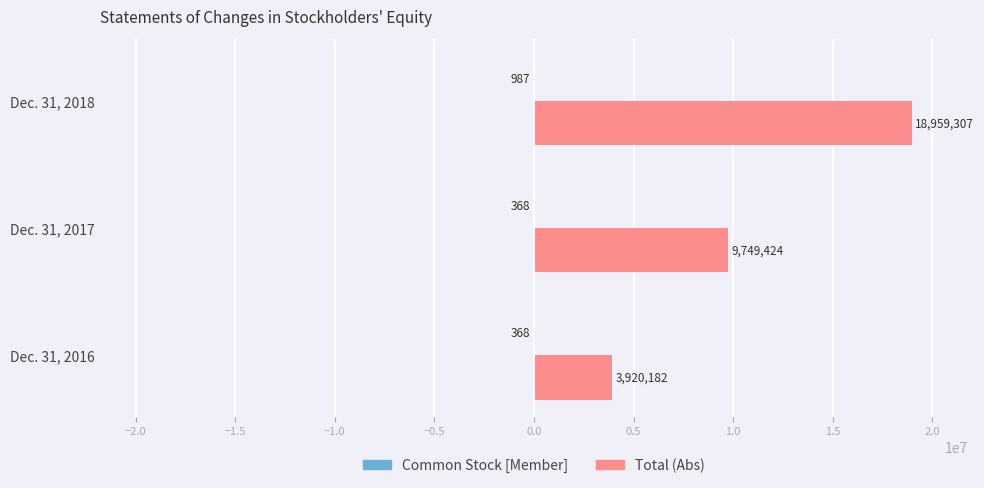

What is the total value across all series at Dec. 31, 2016?

3919814